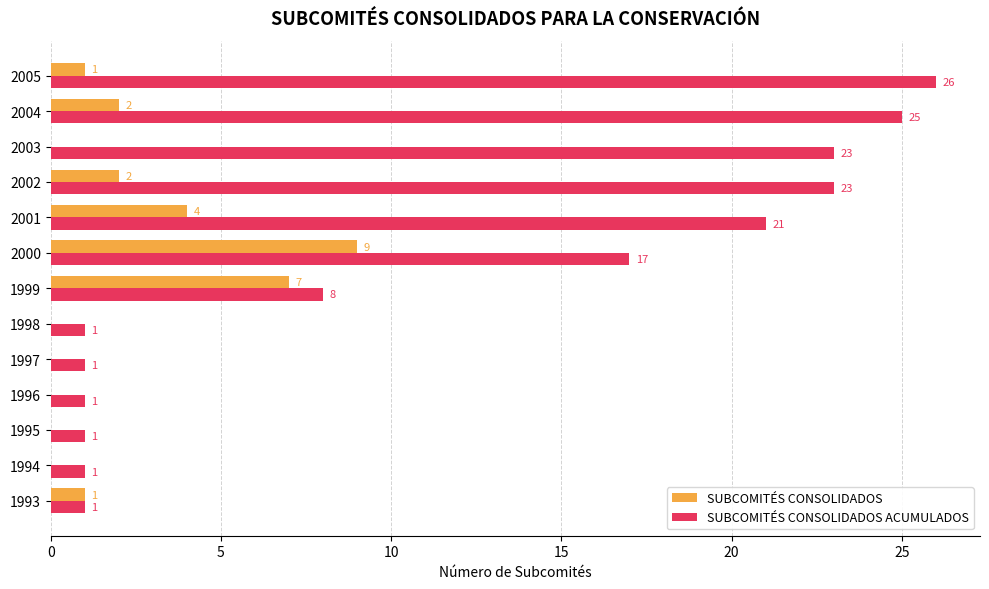

What is the sum of the SUBCOMITÉS CONSOLIDADOS ACUMULADOS values at 2005 and 2003?

49